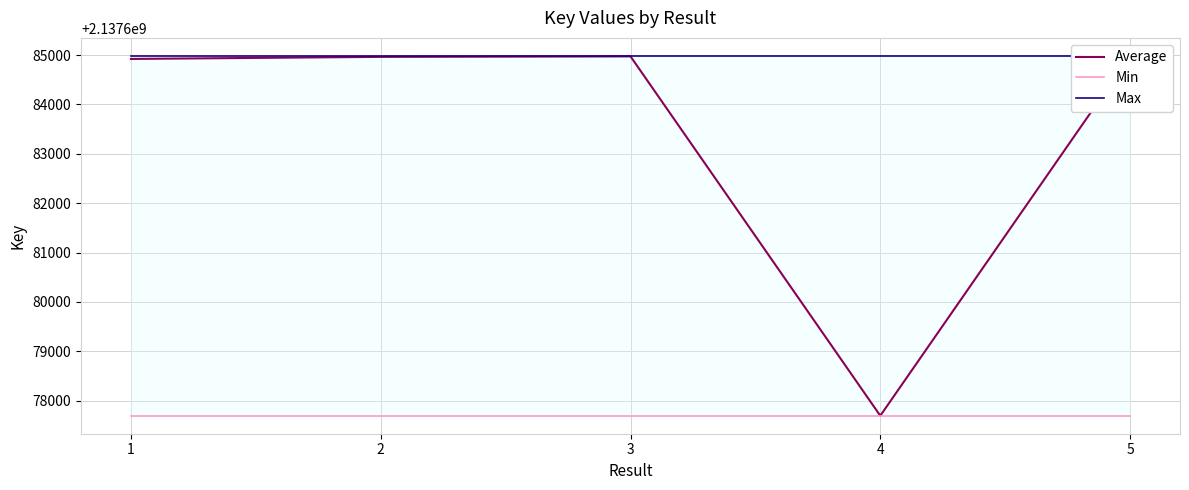

Which label corresponds to the largest value in the chart?

5